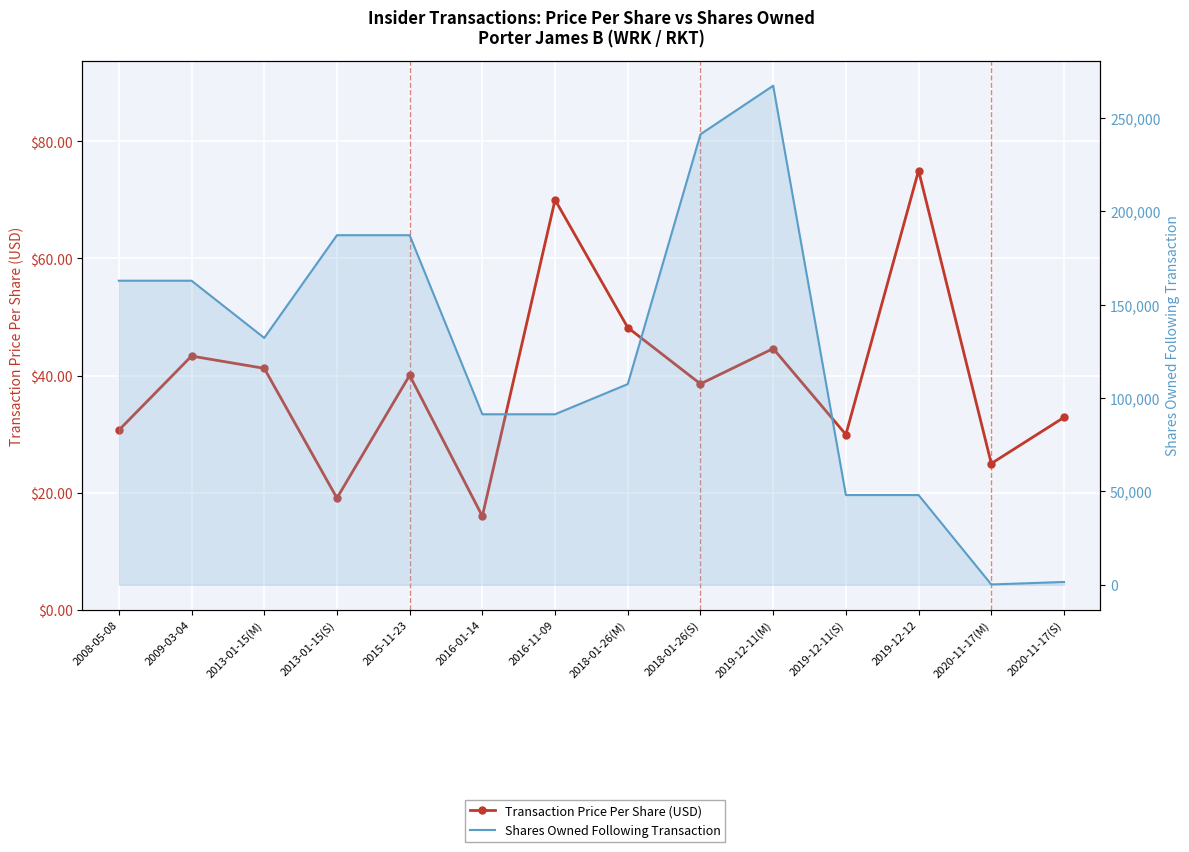

Reading right to left, what are all the values shown in this chart?

Transaction Price Per Share (USD): 32.9	25.0	75.0	29.9	44.6	38.6	48.2	70.0	16.0	40.0	19.1	41.2	43.3	30.7
Shares Owned Following Transaction: 1515.0	172.0	48056.0	48056.0	267269.0	241269.0	107481.0	91316.0	91316.0	187213.0	187213.0	132213.0	162843.0	162843.0